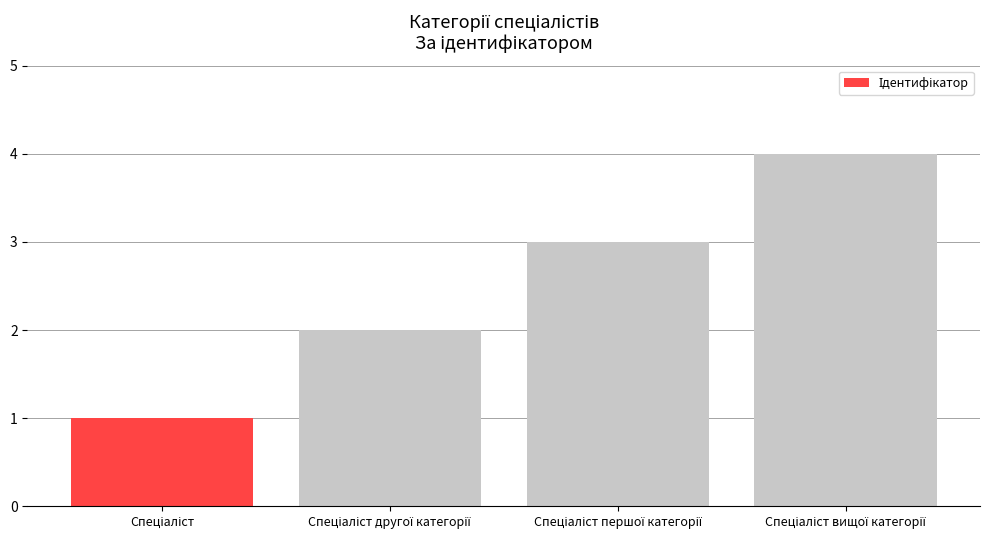

What is the value of the 3rd bar from the left?

3